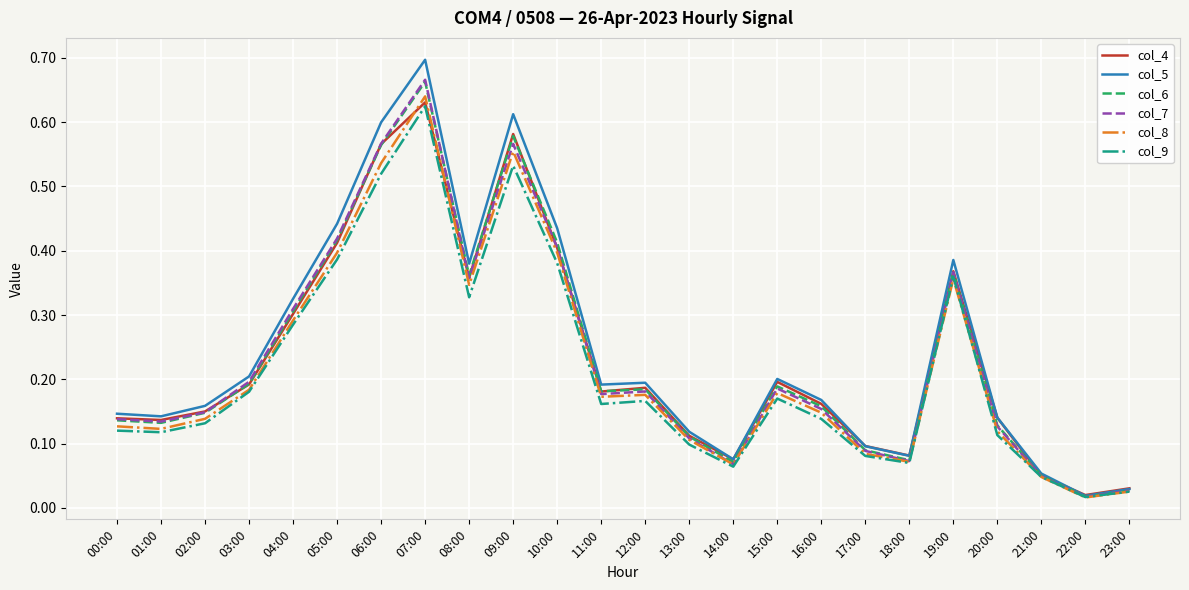

At which category does the chart reach its peak across all series?

07:00